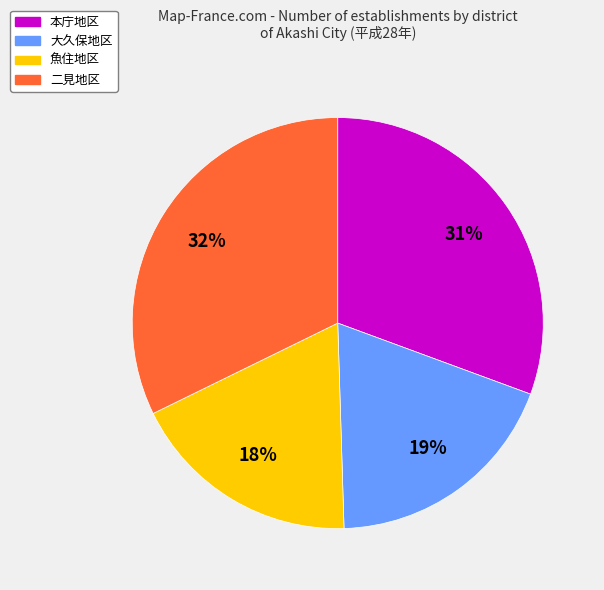

Rank the categories by value from lowest to highest.

魚住地区, 大久保地区, 本庁地区, 二見地区